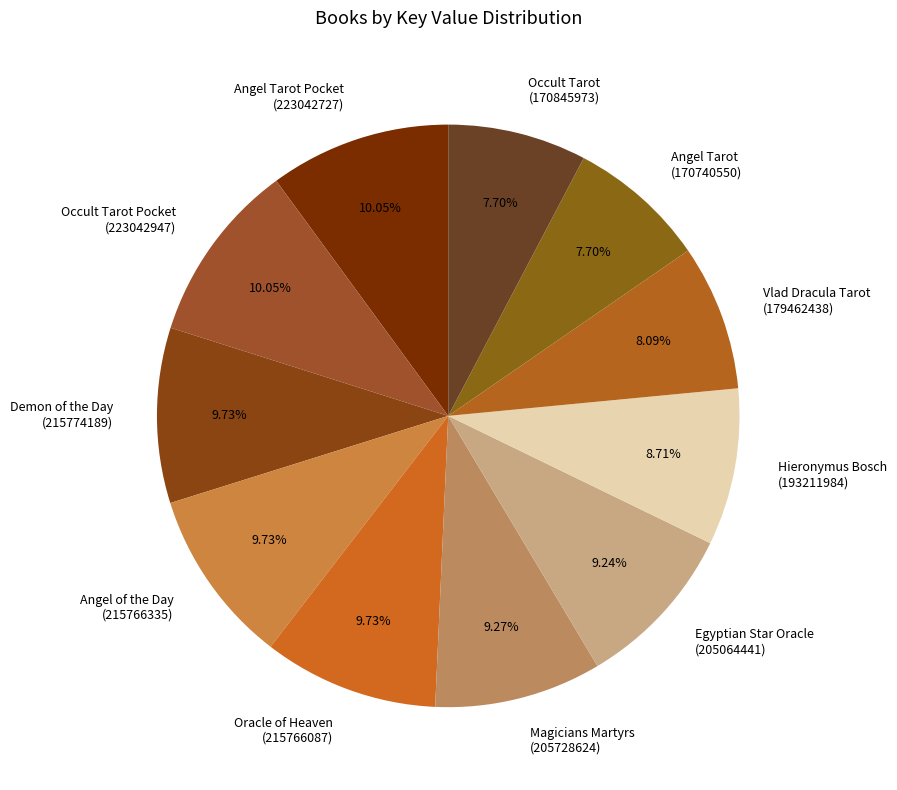

Does any single category account for the majority?

No